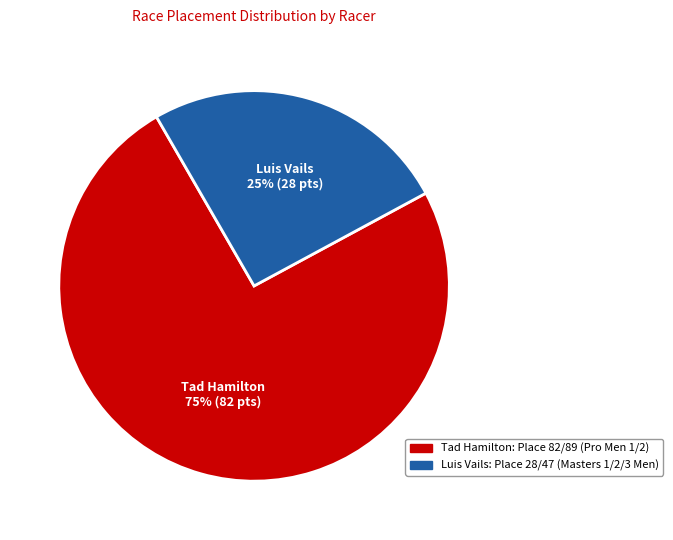

To the nearest percent, what is the combined percentage of Tad Hamilton and Luis Vails?

100%